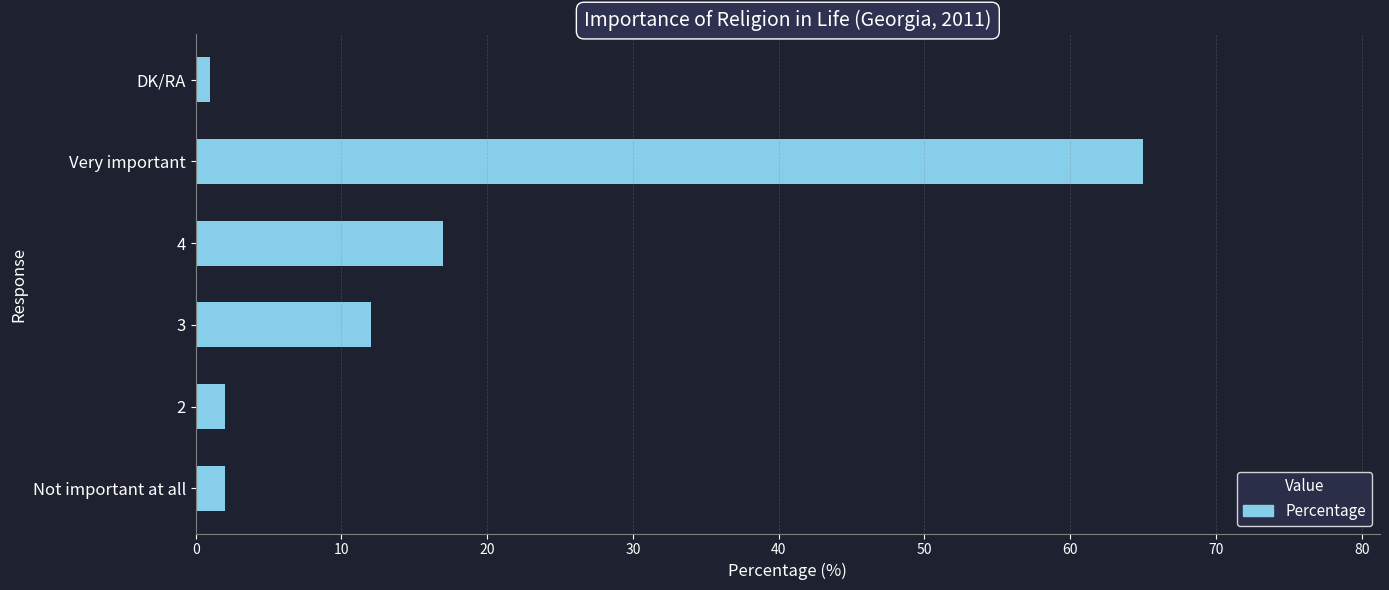

Reading bottom to top, what are all the values shown in this chart?

2	2	12	17	65	1